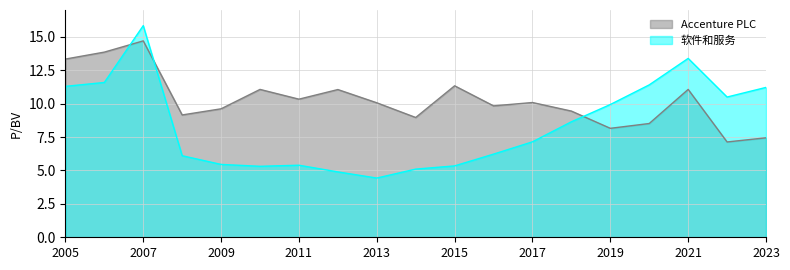

How many categories are shown in the chart?

19